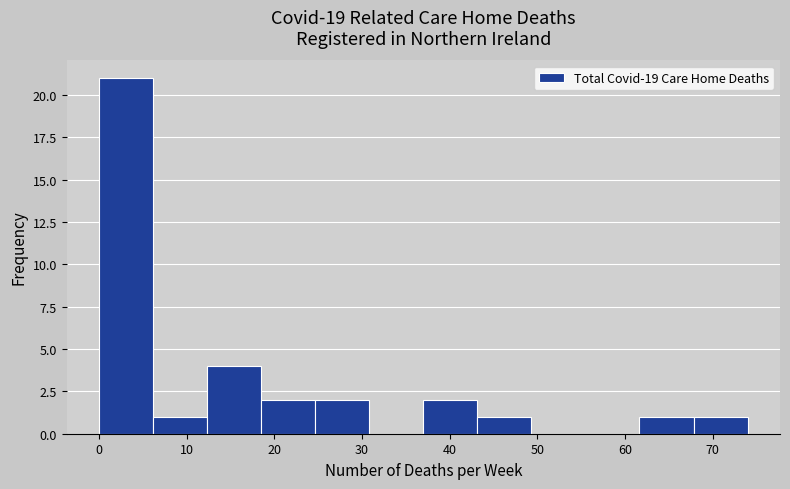

Over which range of the x-axis is the bar tallest?

0 to 6